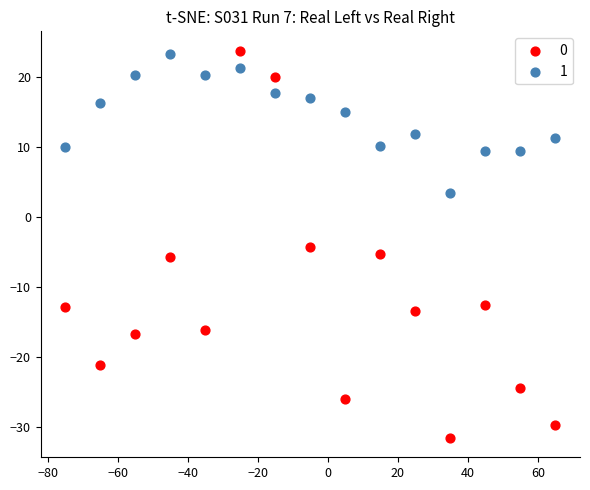

What are all the series names shown in the legend?

0, 1